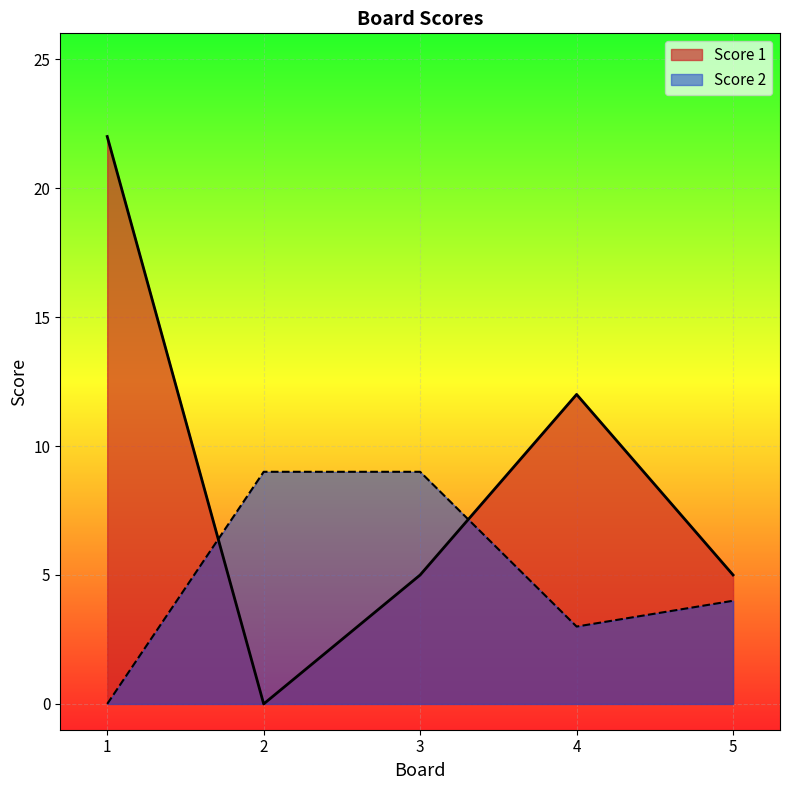

What is the value of the Score 2 point at the 2nd from the left?

9